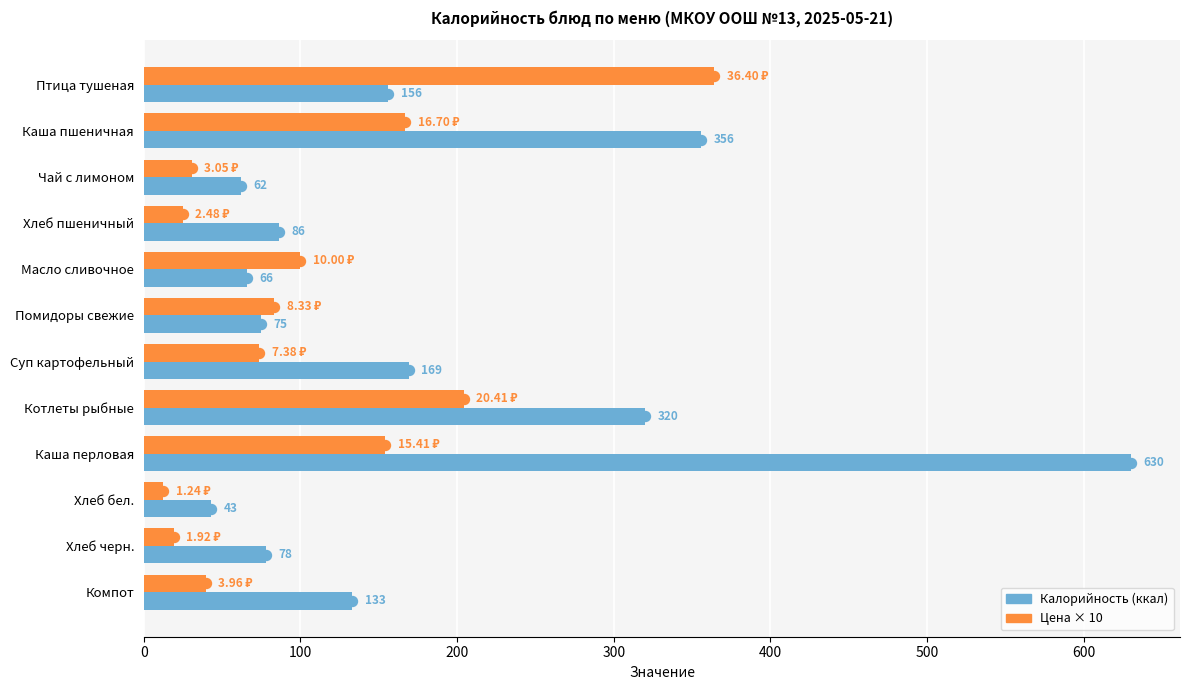

How many data points does each series have?

12